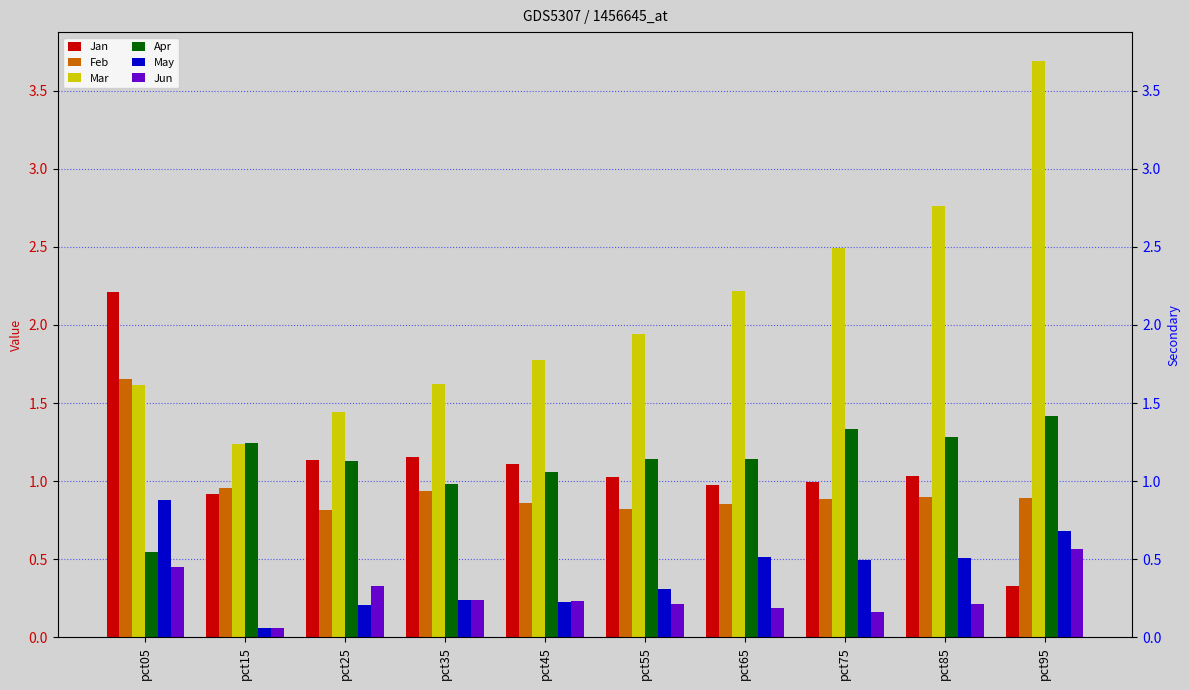

At which category is the sum across all series the highest?

pct95